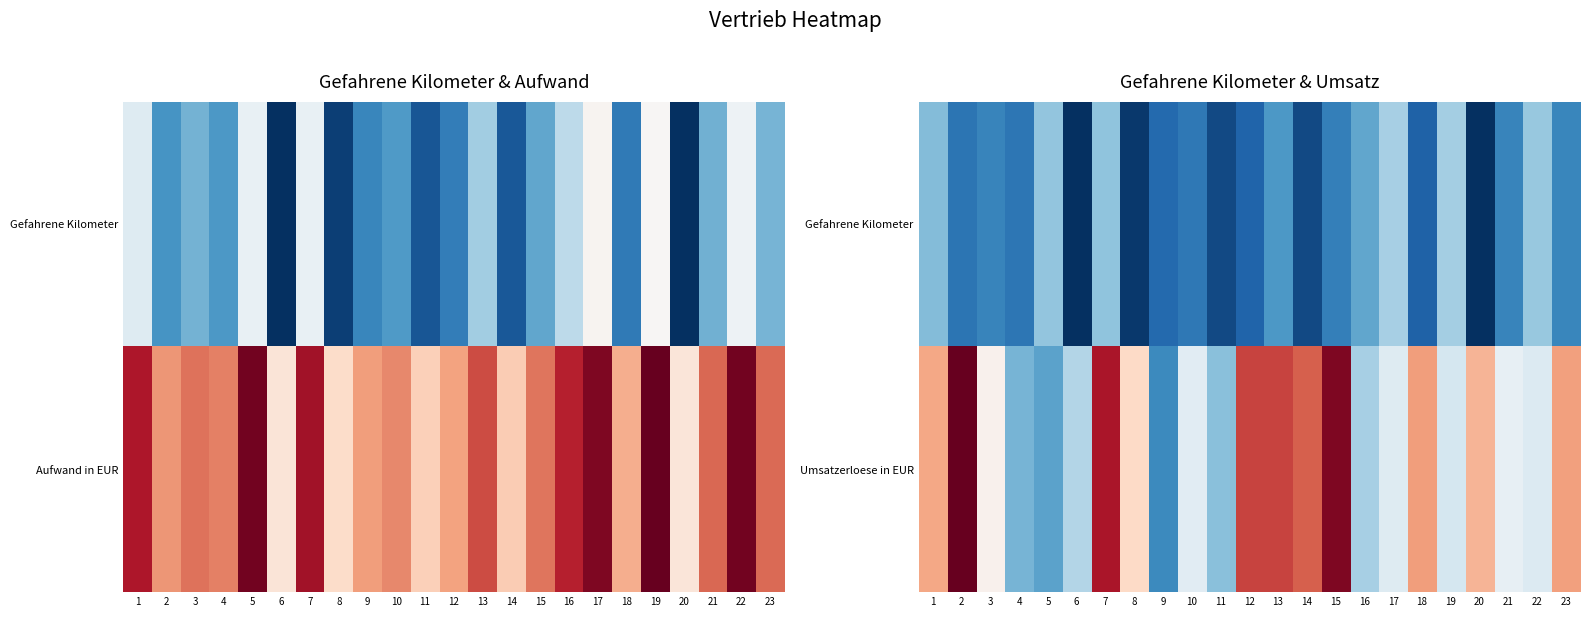

What is the sum of the Umsatzerloese in EUR values at 18 and 21?

3312.2